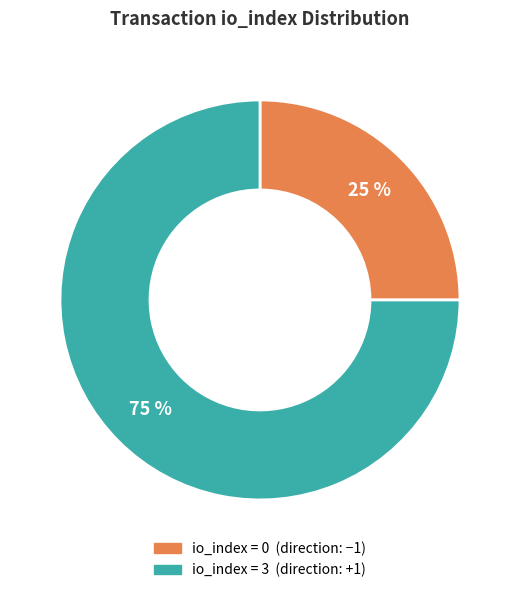

To the nearest percent, what is the average slice percentage?

50%